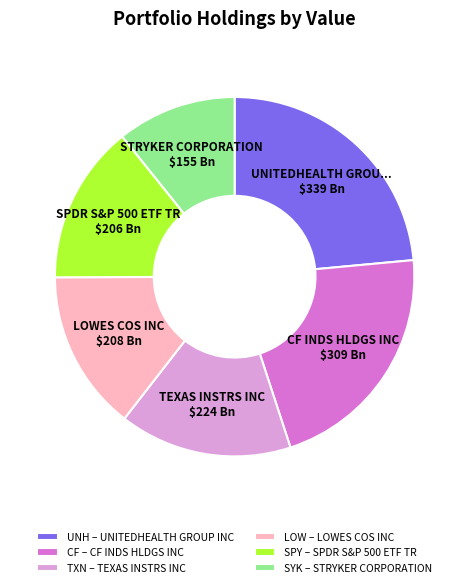

Is there a majority slice in this chart?

No